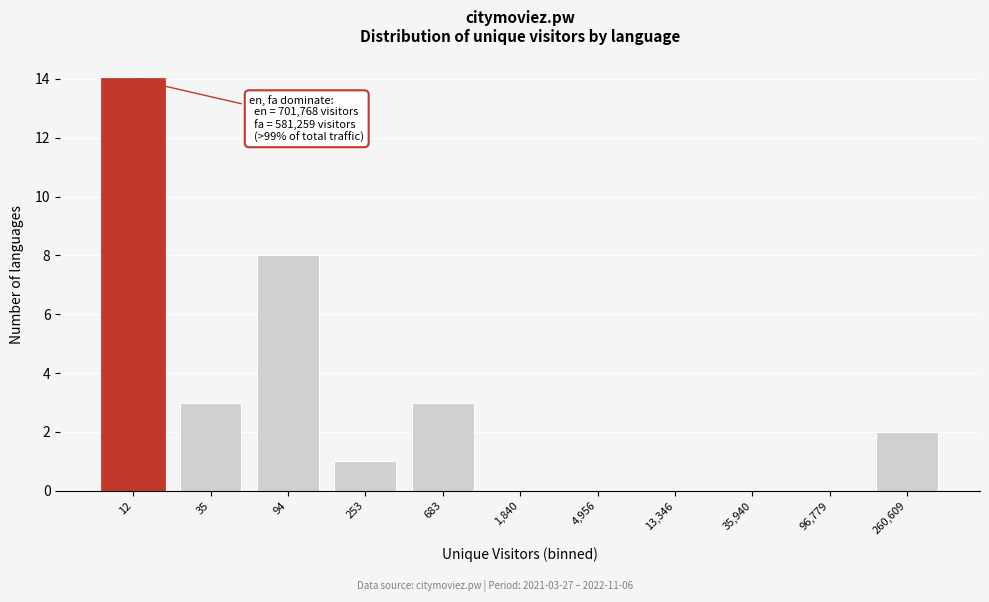

Reading left to right, list all the values displayed in this chart.

12=14	35=3	94=8	253=1	683=3	1,840=0	4,956=0	13,346=0	35,940=0	96,779=0	260,609=2